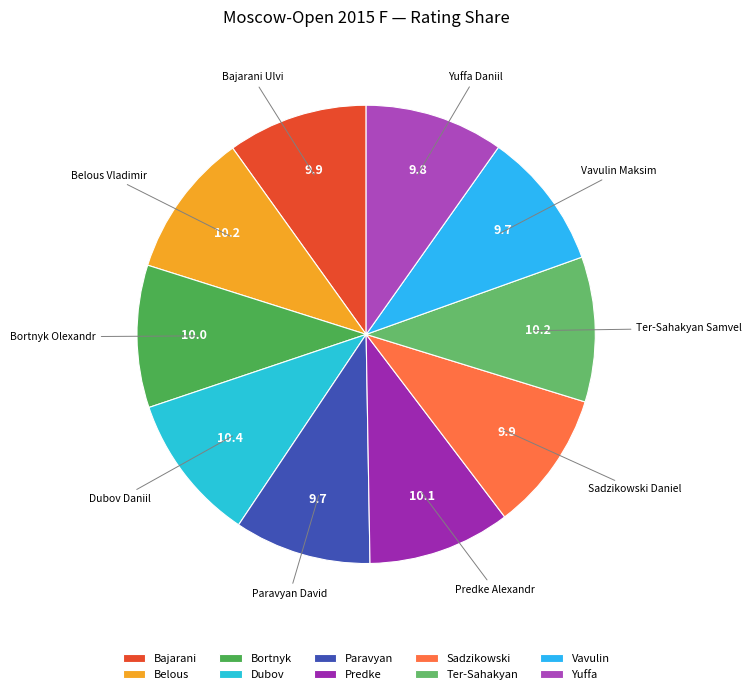

Count the number of slices in the pie.

10